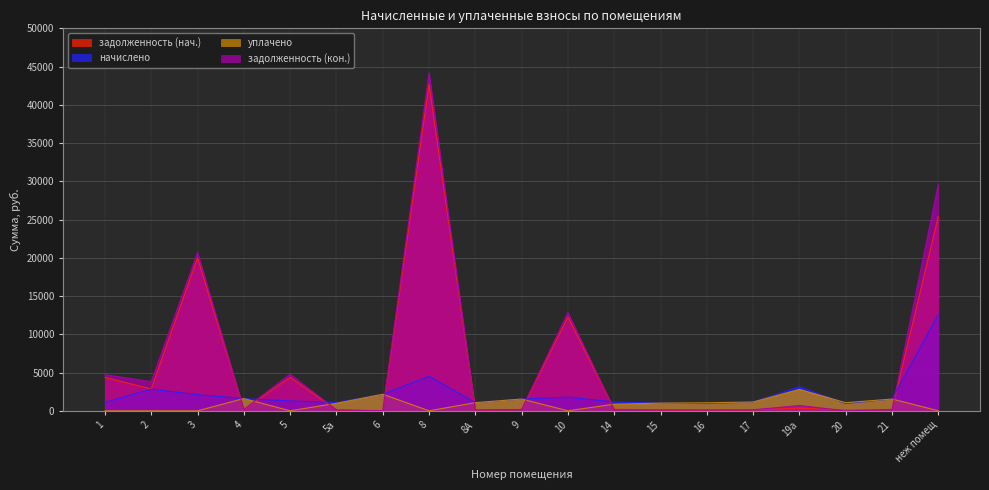

True or false: задолженность (кон.) has more than 0 points higher than both neighbors.

True